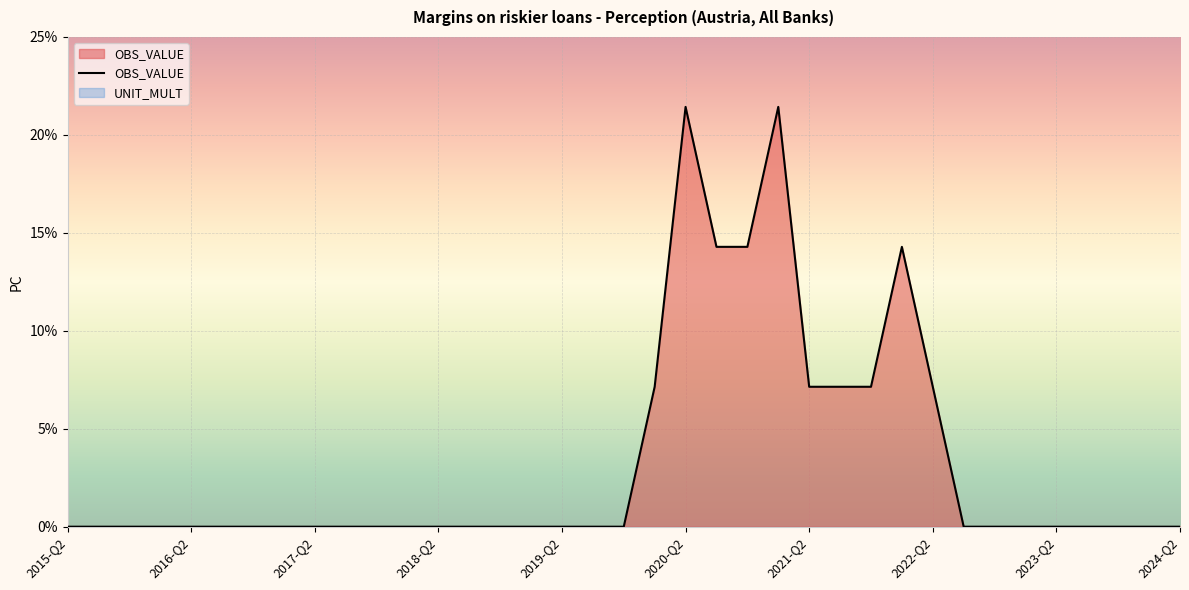

How many points are higher than both their immediate neighbors (excluding endpoints)?

3